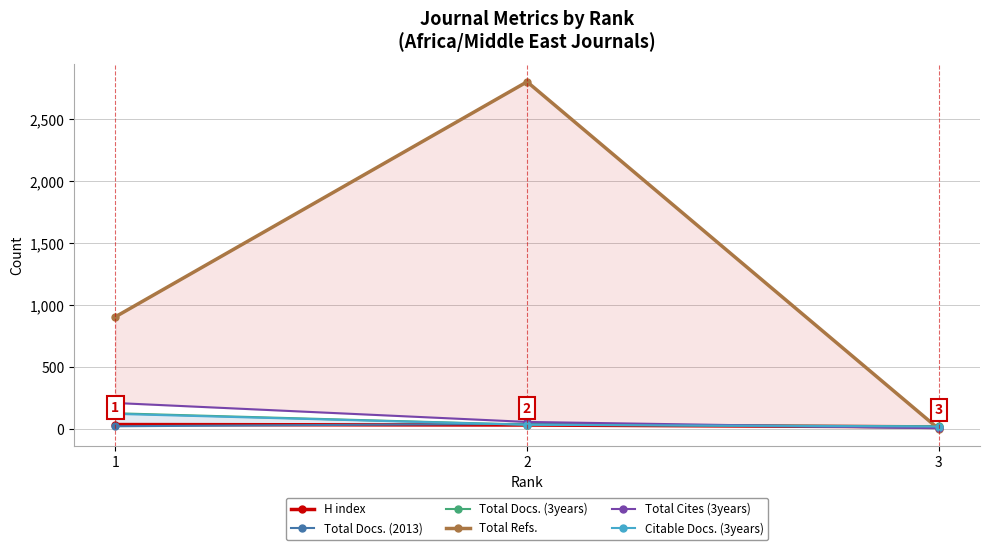

Between 1 and 3, which series saw the biggest shift?

Total Refs.